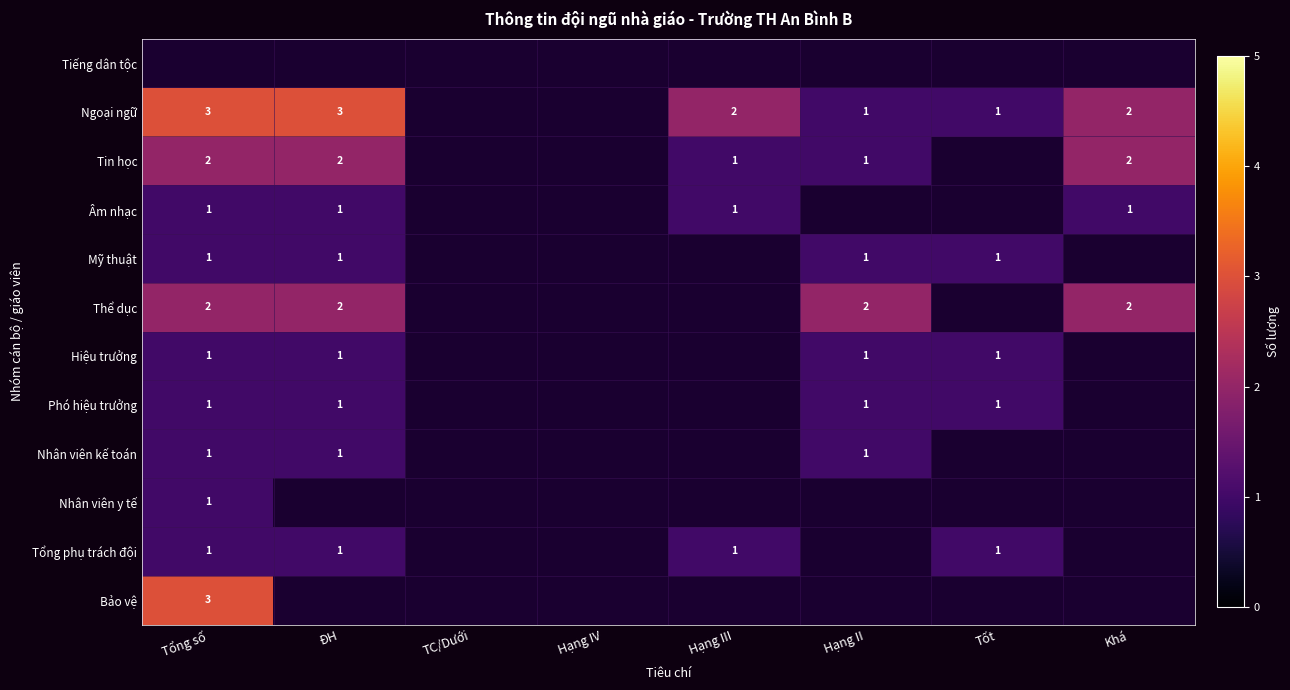

The value of Thể dục at Tổng số is 2. True or false?

True